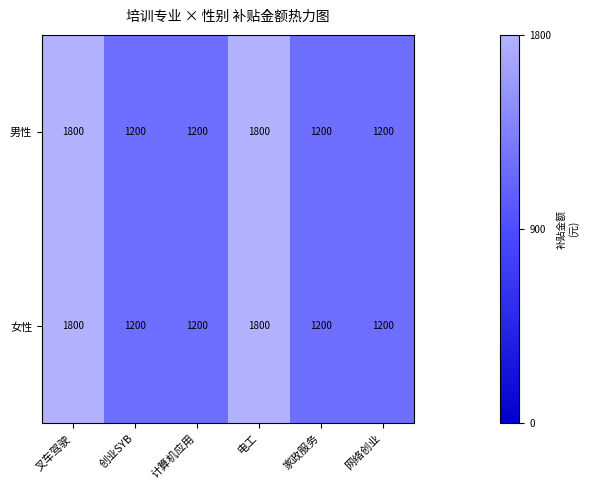

What is the average value of the 女性 series?

1400